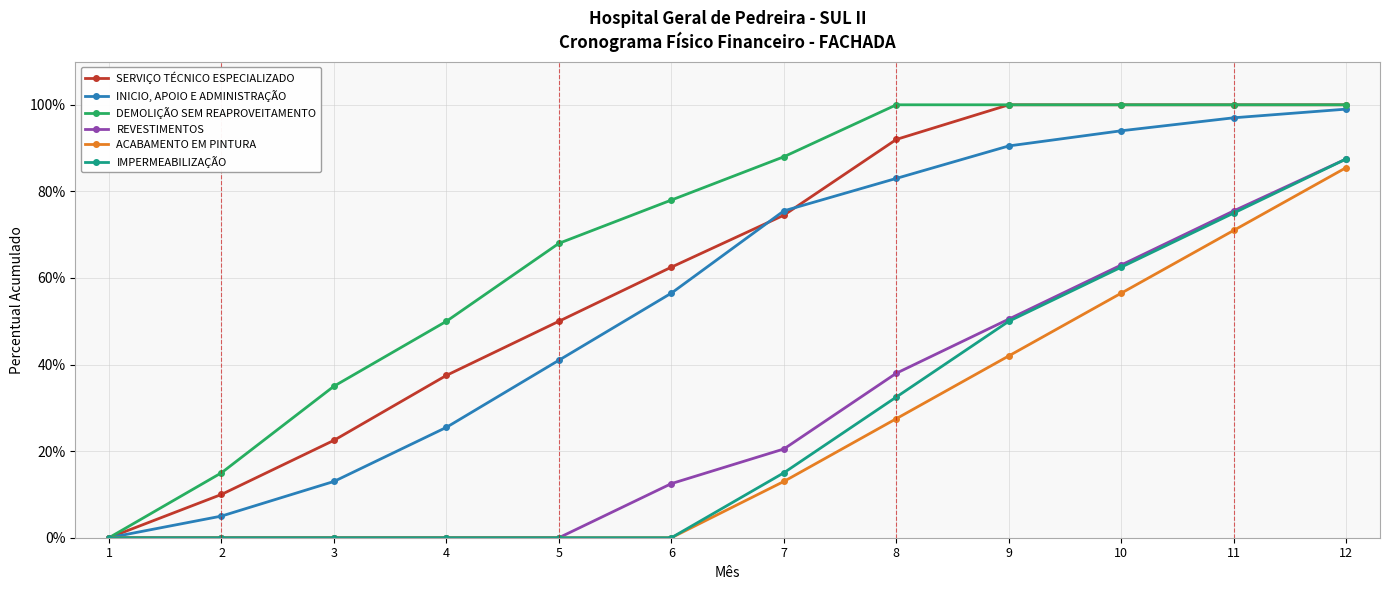

True or false: IMPERMEABILIZAÇÃO has a value of 0.3 at 9.

False